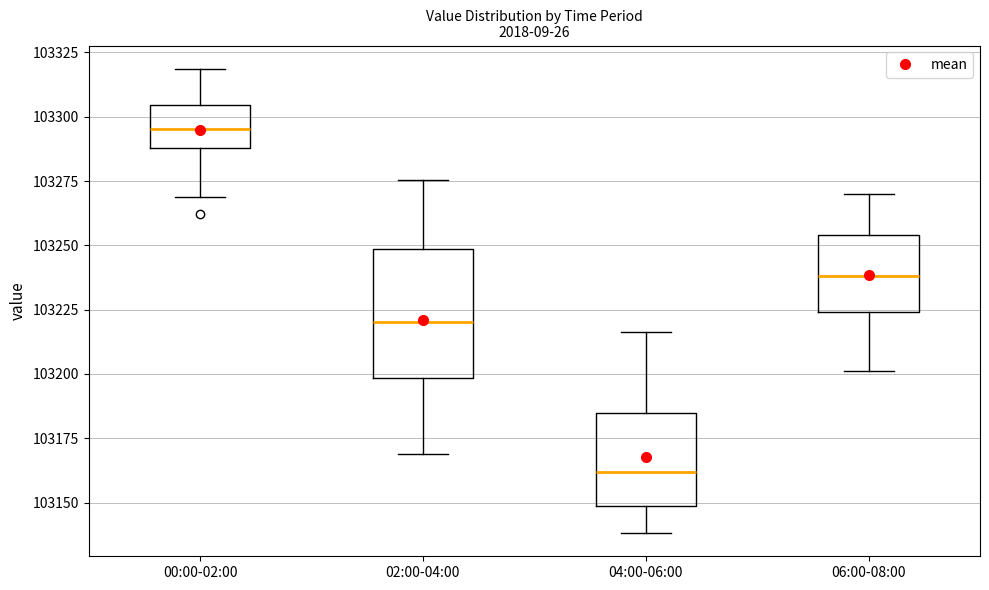

Where does the lower whisker of the box for 06:00-08:00 end on the y-axis? The values are not printed on the chart, so give them approximately, as read against the axis.

103200